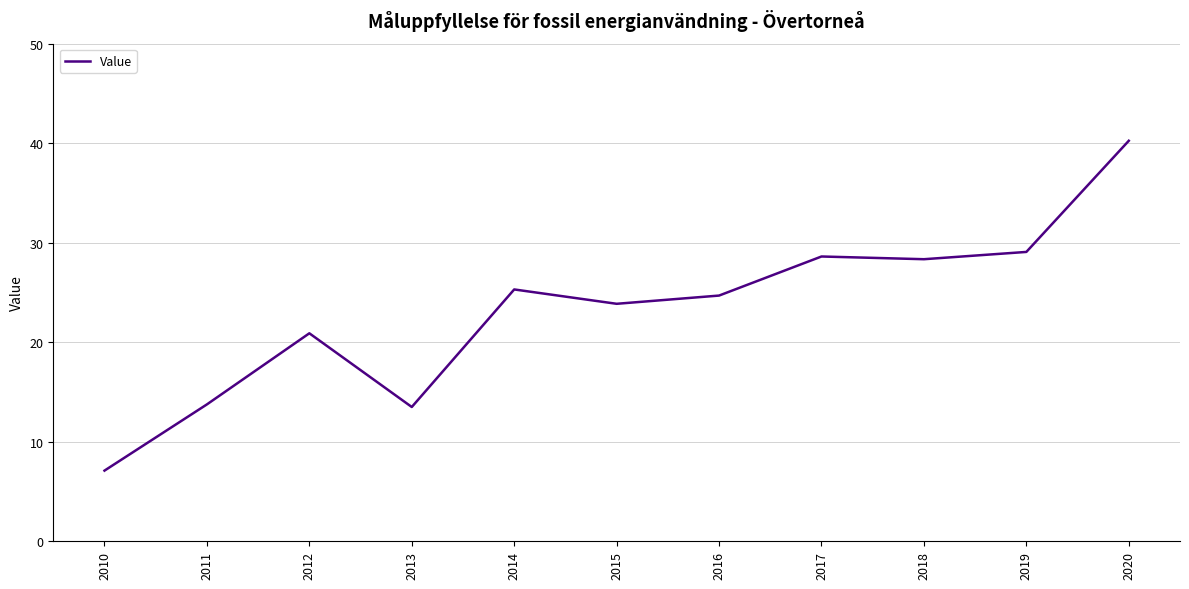

The value at 2015 is 23.9. True or false?

True